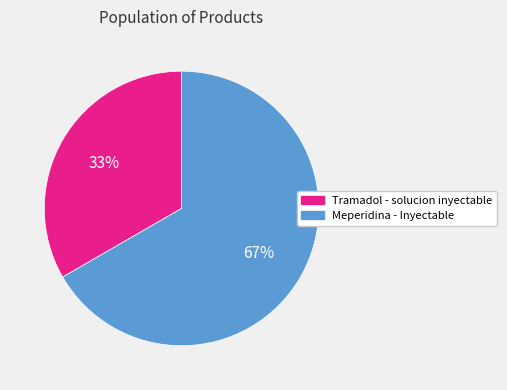

How many slices are in this pie chart?

2